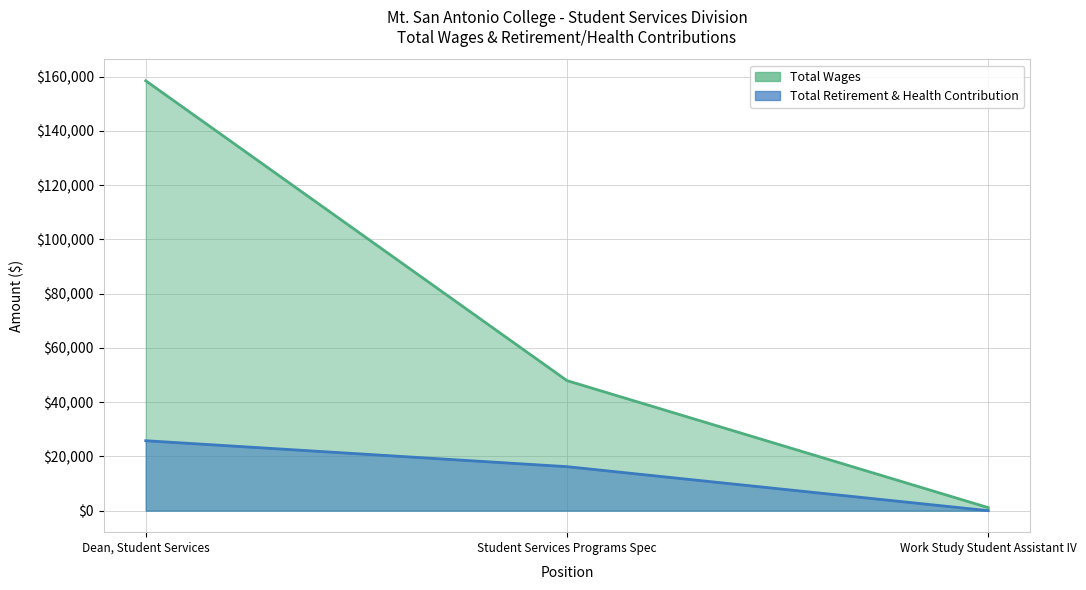

Where is Total Retirement & Health Contribution nearest to the value 12894?

Student Services Programs Spec